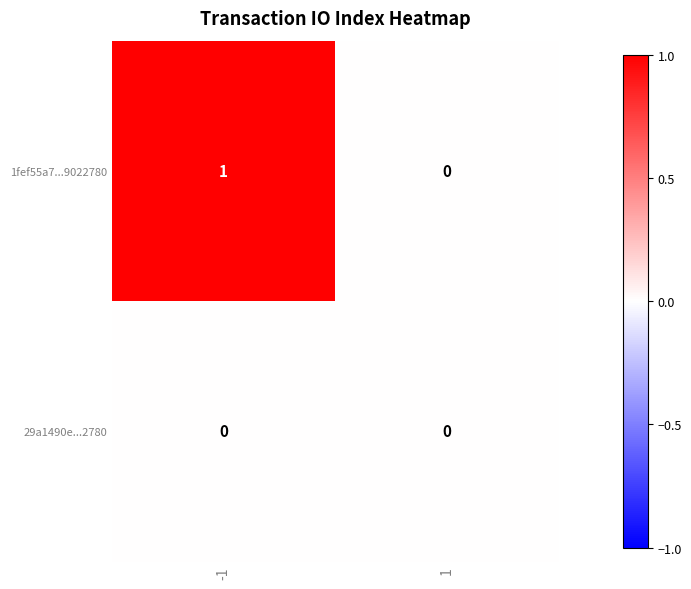

Count the number of data series in this chart.

2